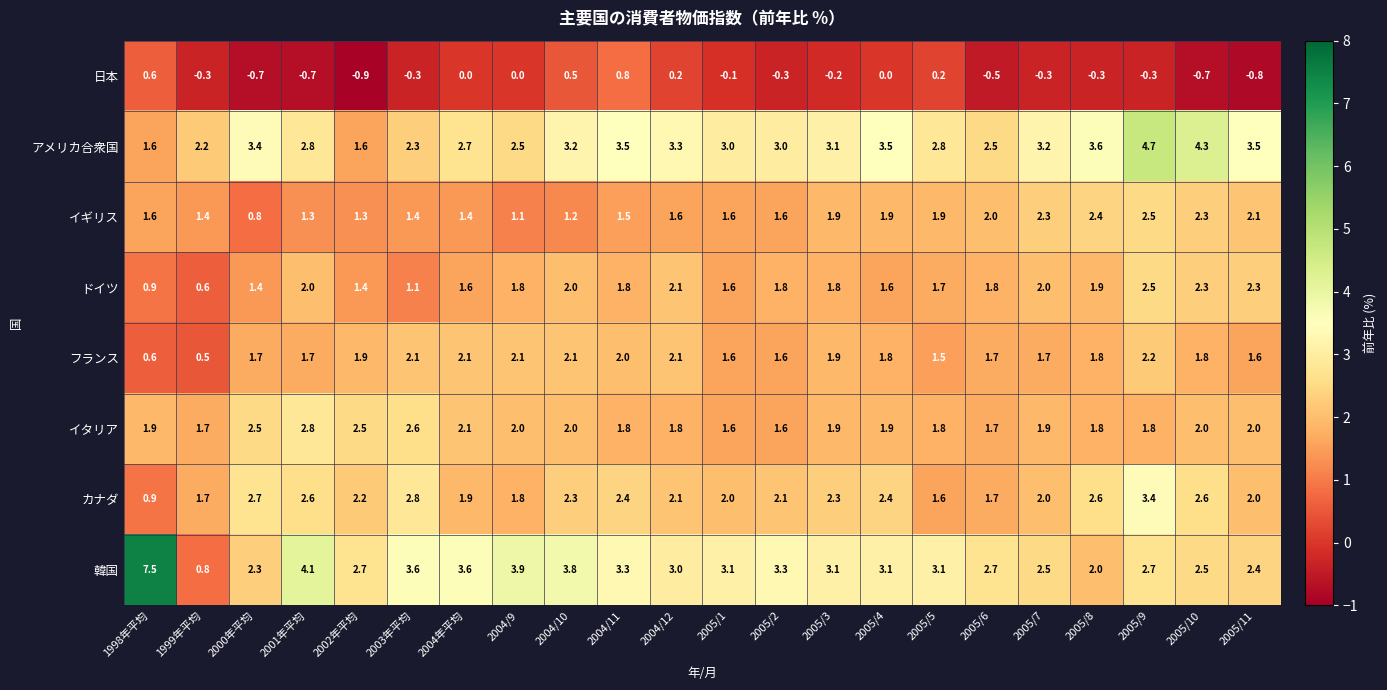

What is the total value across all series at 2005/1?

14.4